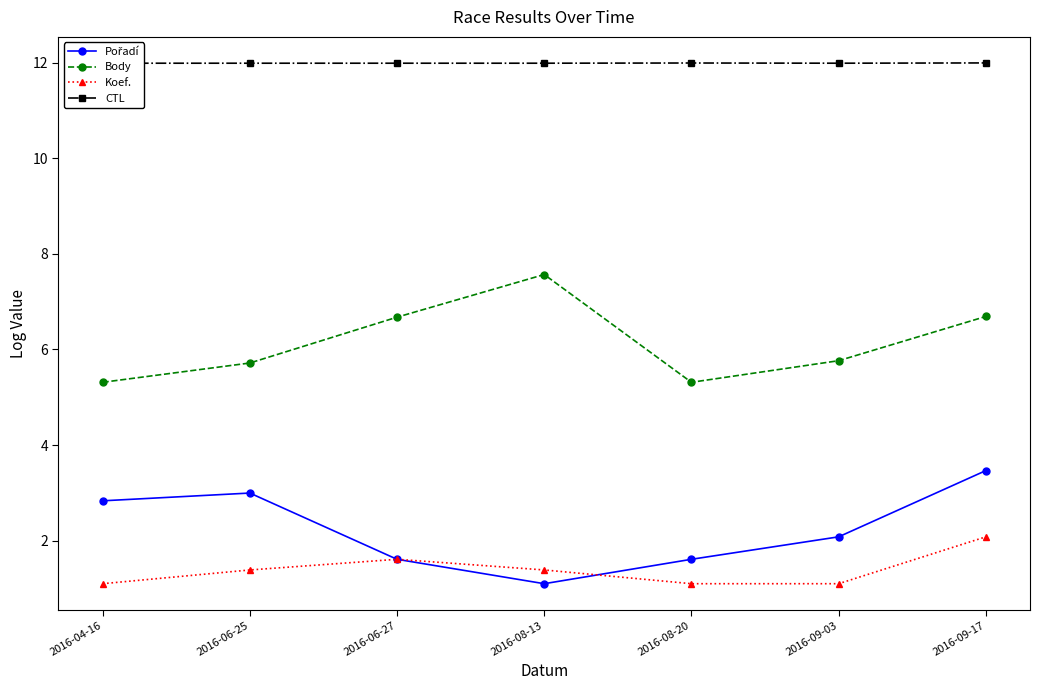

What is the total value across all series at 2016-06-25?

22.1